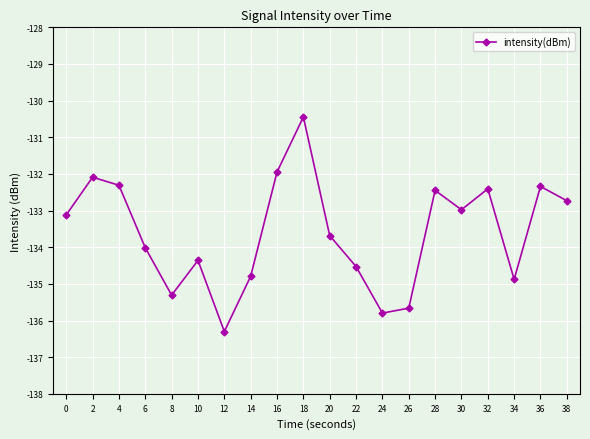

What is the value of the 5th point from the left?

-135.3